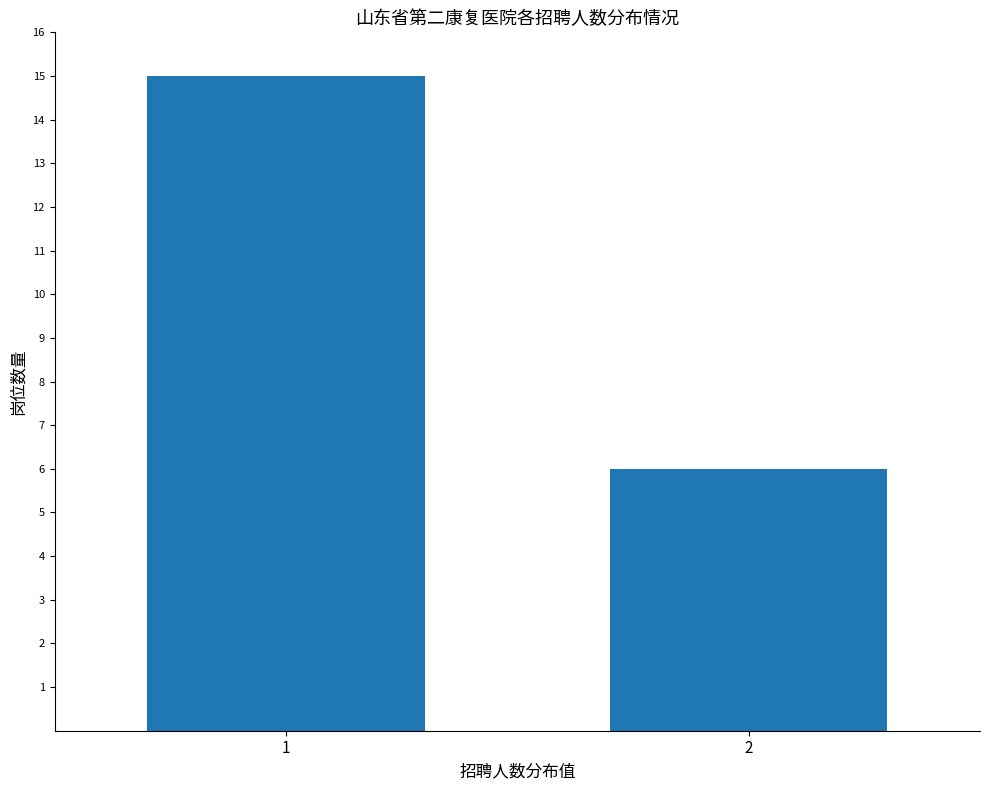

Does the chart contain stacked bars?

No